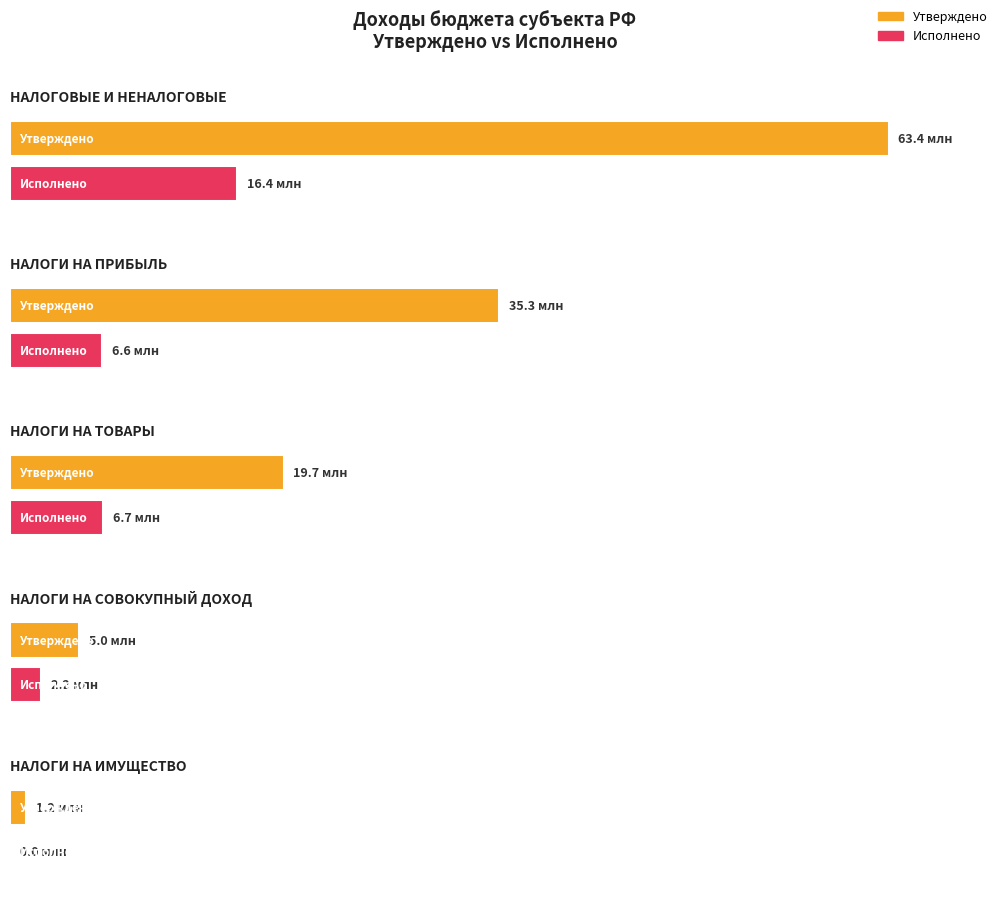

What is the label of the 3rd bar from the right?

НАЛОГИ НА ТОВАРЫ (РАБОТЫ, УСЛУГИ)